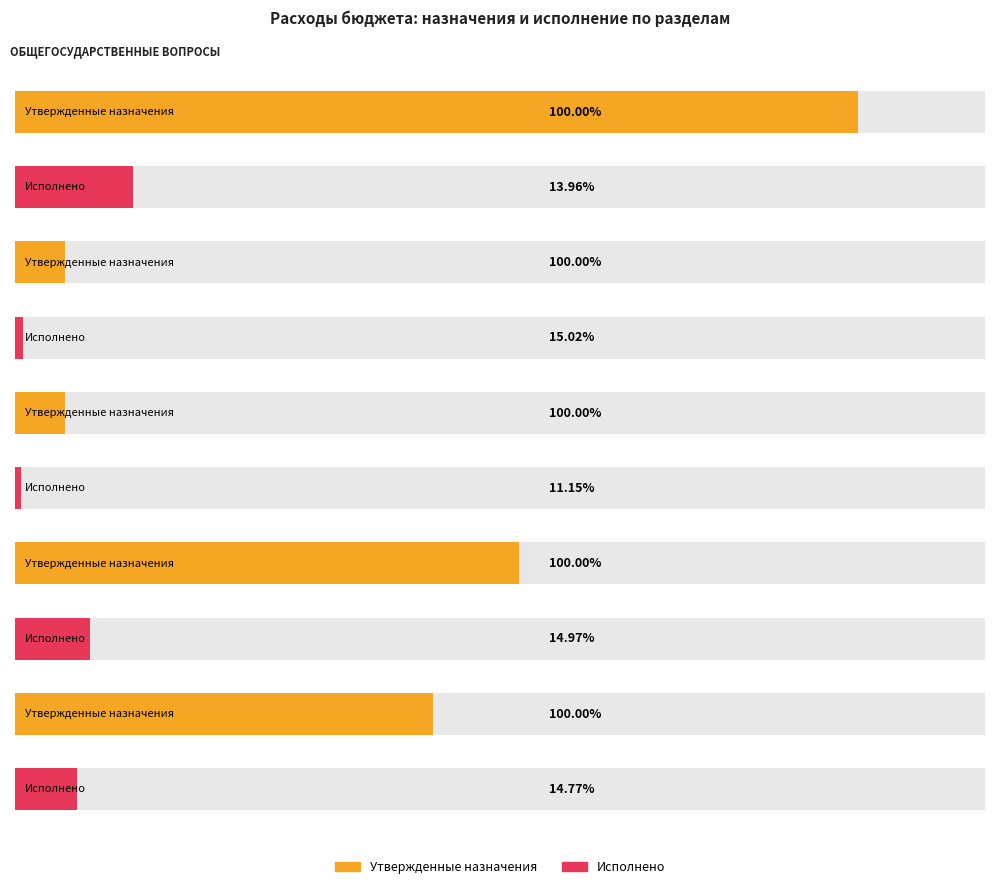

What is the highest value of the Утвержденные бюджетные назначения (консолидированный) series?

140449908.2